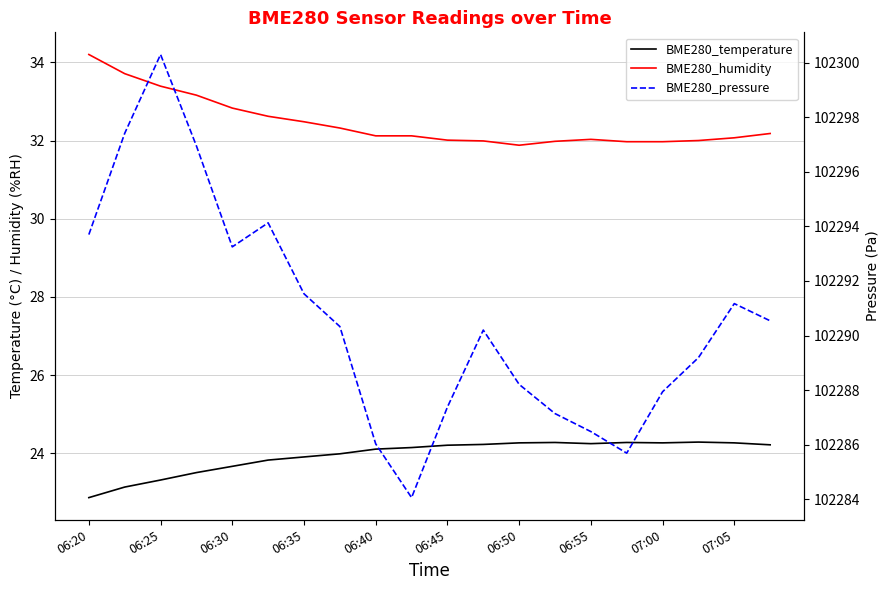

Between 15 and 19, which series saw the biggest shift?

BME280_pressure